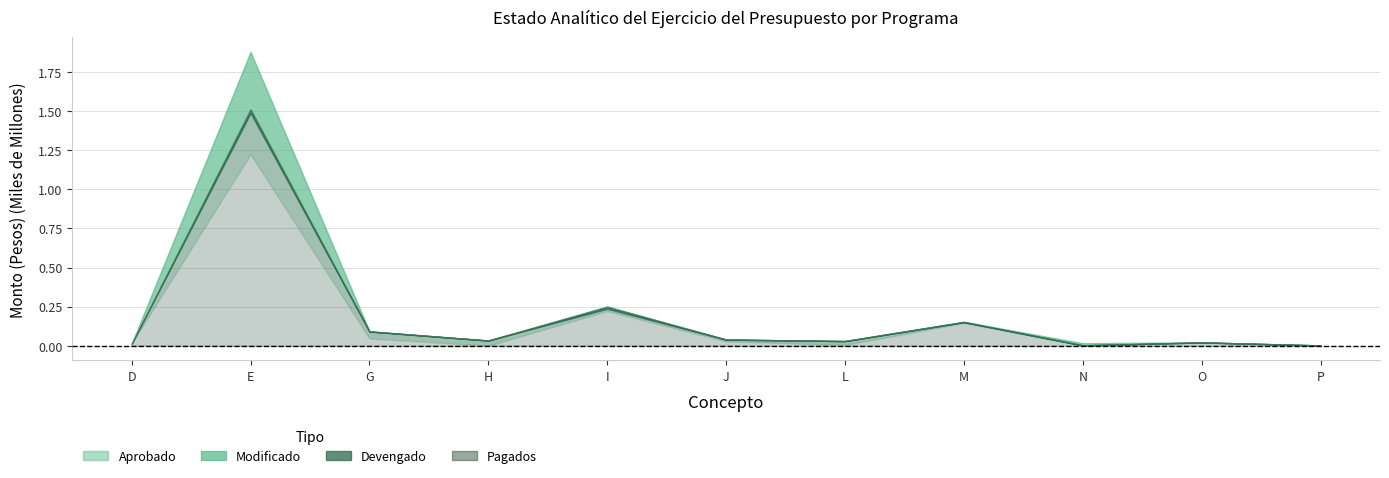

What is the average value of the Aprobado series?

155533087.6